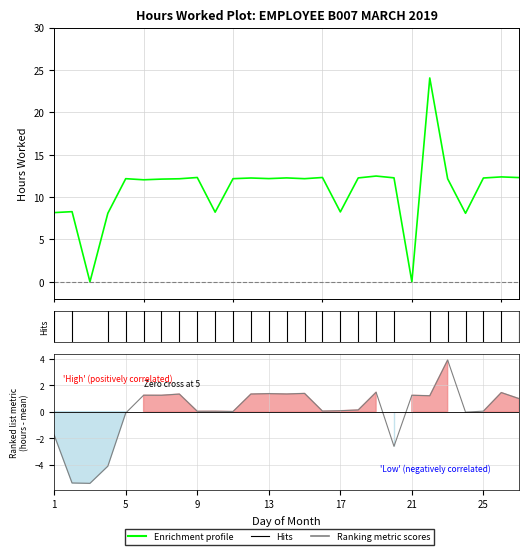

What is the ratio of the value at 22 to the value at 18?

2.0